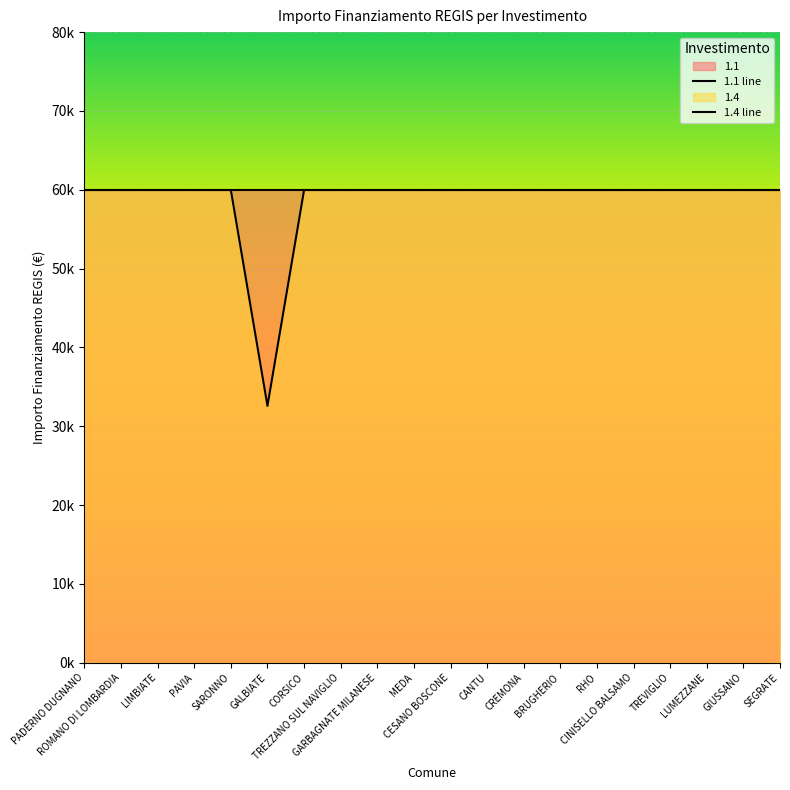

Rank the categories by value from lowest to highest.

GALBIATE, PADERNO DUGNANO, ROMANO DI LOMBARDIA, LIMBIATE, PAVIA, SARONNO, CORSICO, TREZZANO SUL NAVIGLIO, GARBAGNATE MILANESE, MEDA, CESANO BOSCONE, CANTU, CREMONA, BRUGHERIO, RHO, CINISELLO BALSAMO, TREVIGLIO, LUMEZZANE, GIUSSANO, SEGRATE